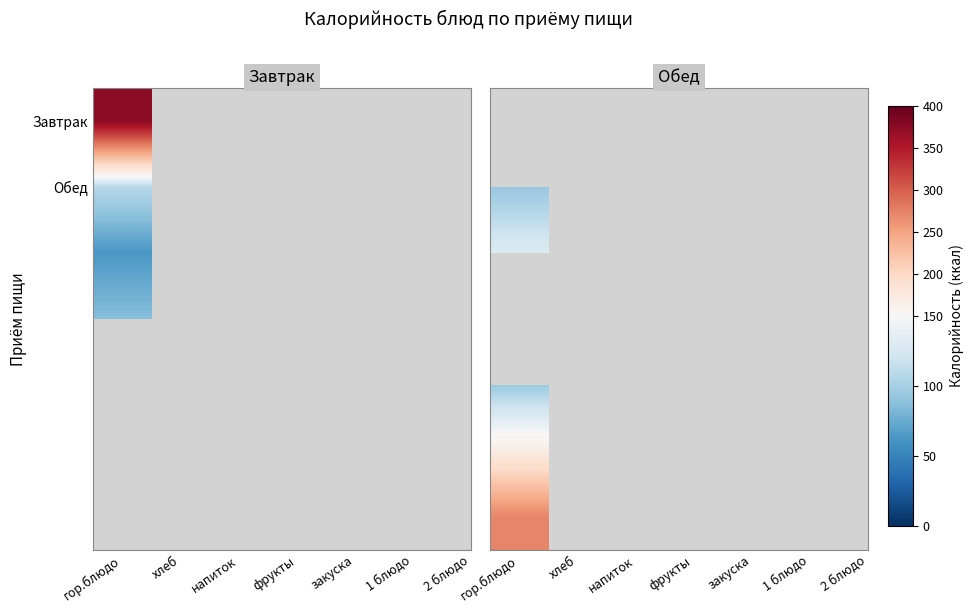

What is the difference between the second highest and second lowest values in the Обед series?

168.3